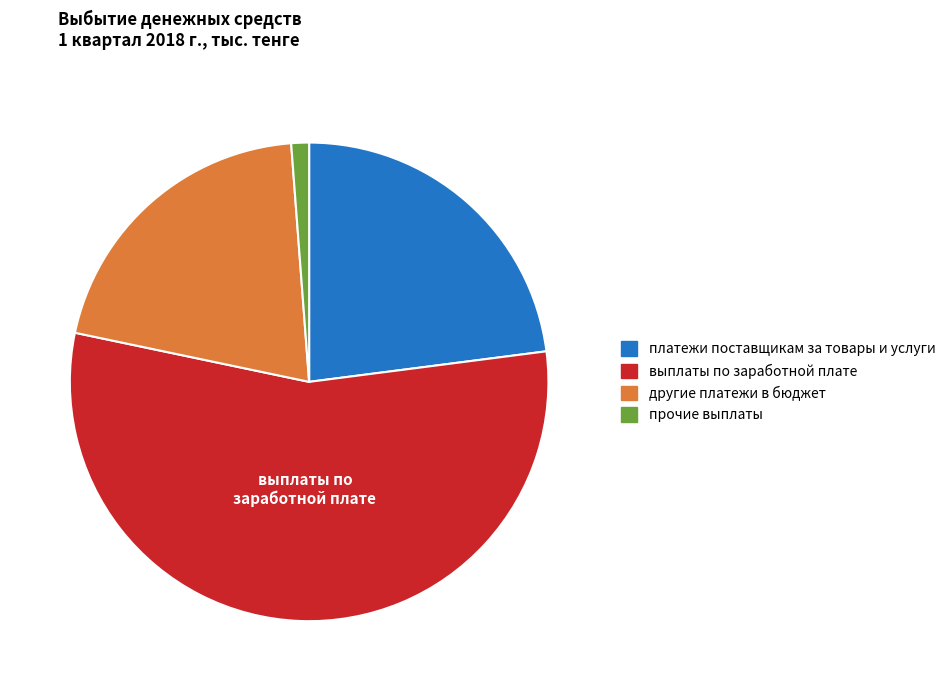

What is the smallest slice in the pie chart?

прочие выплаты